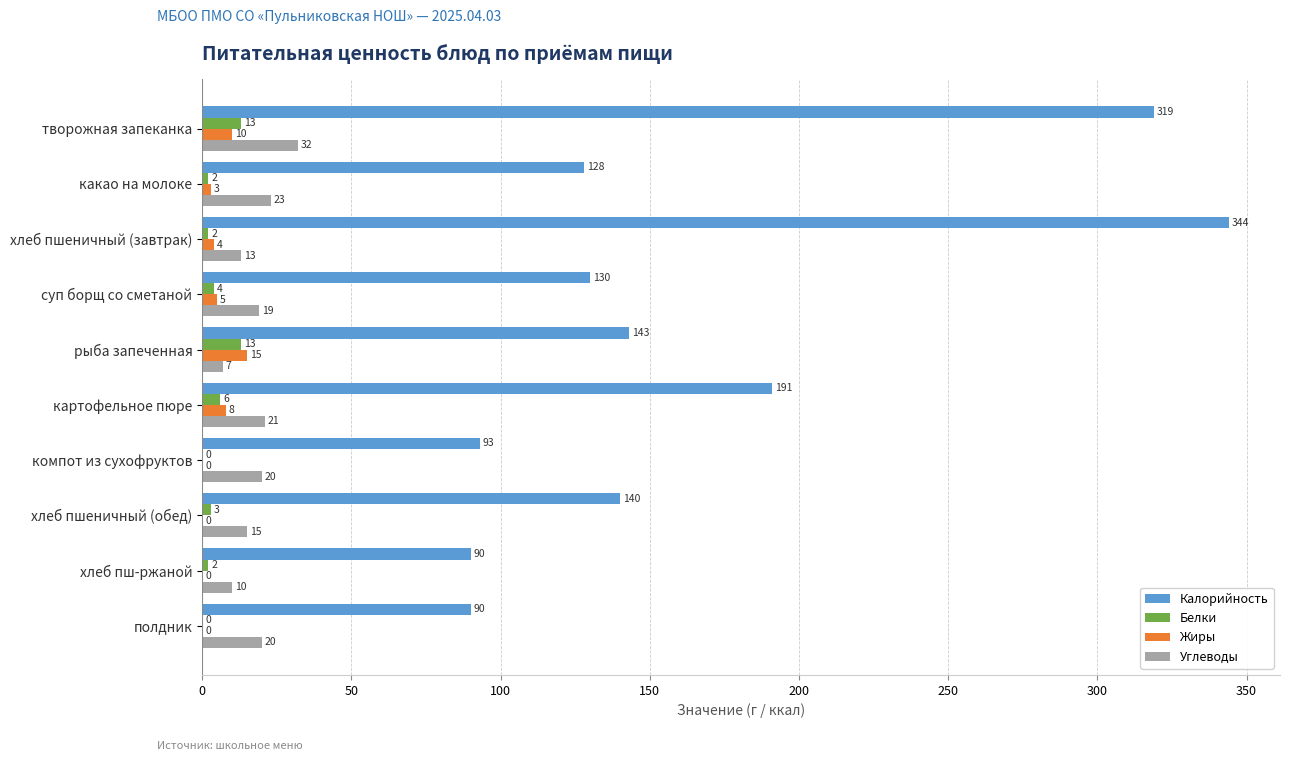

What is the approximate value of Калорийность at какао на молоке, to the nearest 5?

130